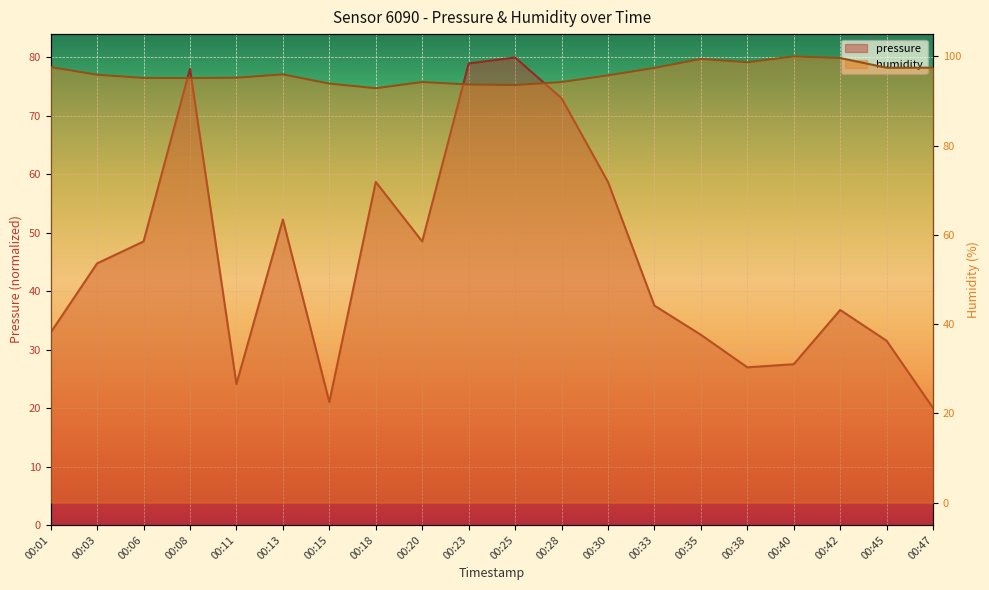

The humidity series shows 93.9 at 00:15. True or false?

True